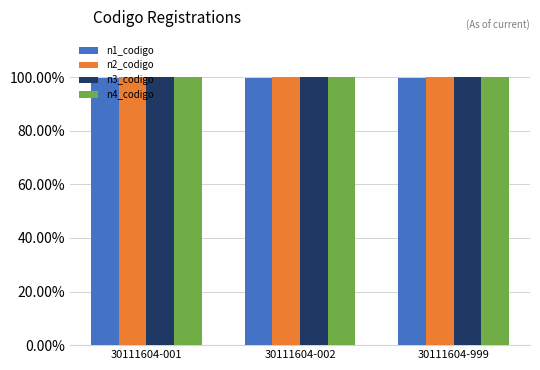

Reading left to right, extract all data points from this chart.

n1_codigo: 30111604-001=1.0	30111604-002=1.0	30111604-999=1.0
n2_codigo: 30111604-001=1.0	30111604-002=1.0	30111604-999=1.0
n3_codigo: 30111604-001=1.0	30111604-002=1.0	30111604-999=1.0
n4_codigo: 30111604-001=1.0	30111604-002=1.0	30111604-999=1.0